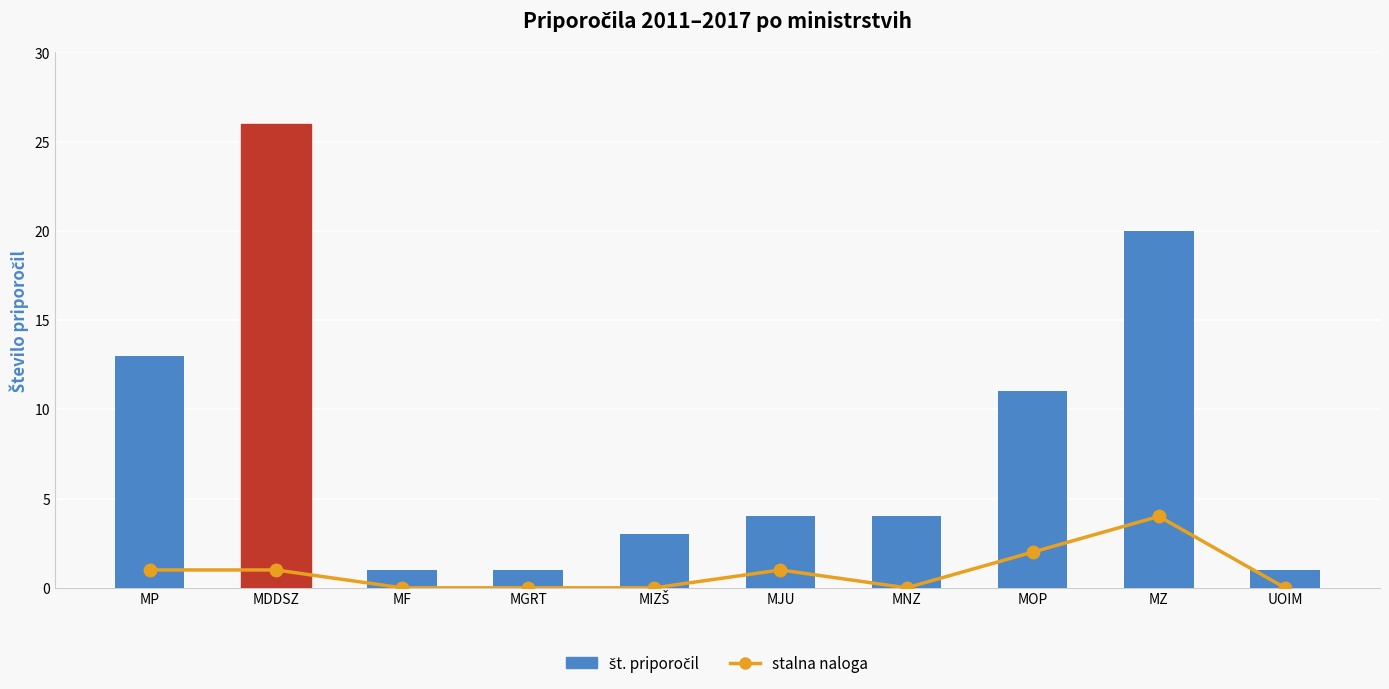

Reading right to left, what are all the values shown in this chart?

stalna naloga: UOIM=0	MZ=4	MOP=2	MNZ=0	MJU=1	MIZŠ=0	MGRT=0	MF=0	MDDSZ=1	MP=1
št. priporočil: UOIM=1	MZ=20	MOP=11	MNZ=4	MJU=4	MIZŠ=3	MGRT=1	MF=1	MDDSZ=26	MP=13